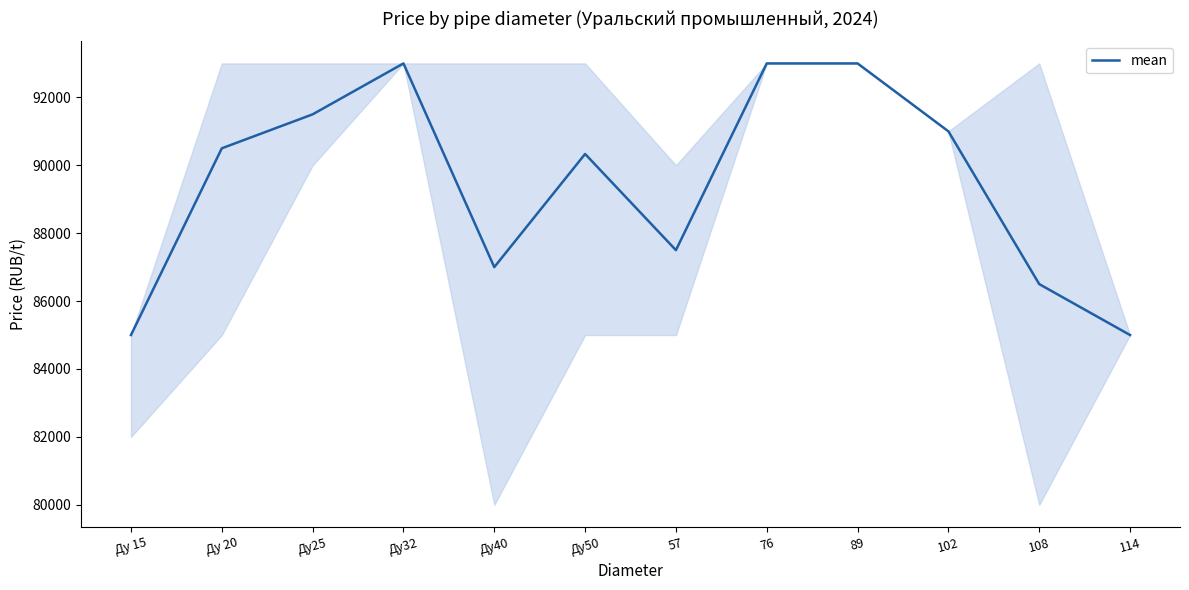

True or false: the data shows 87000 at Ду40.

True